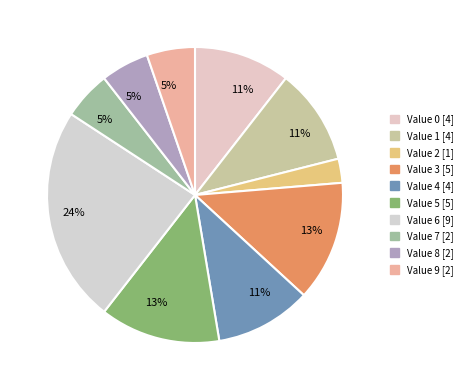

How many slices are in this pie chart?

10